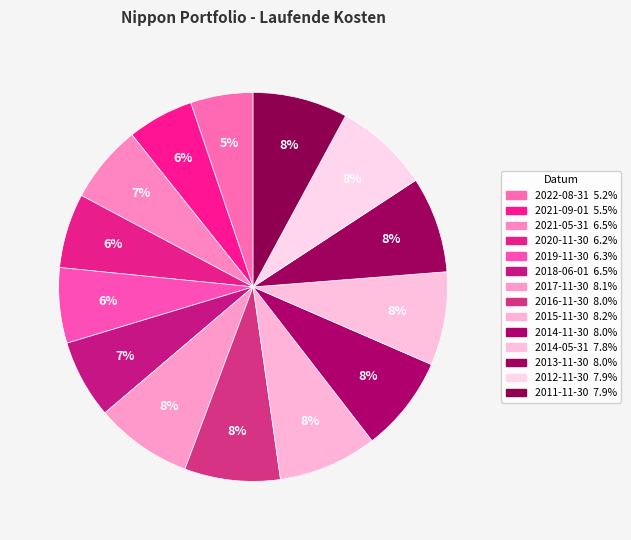

How many segments does this pie chart have?

14